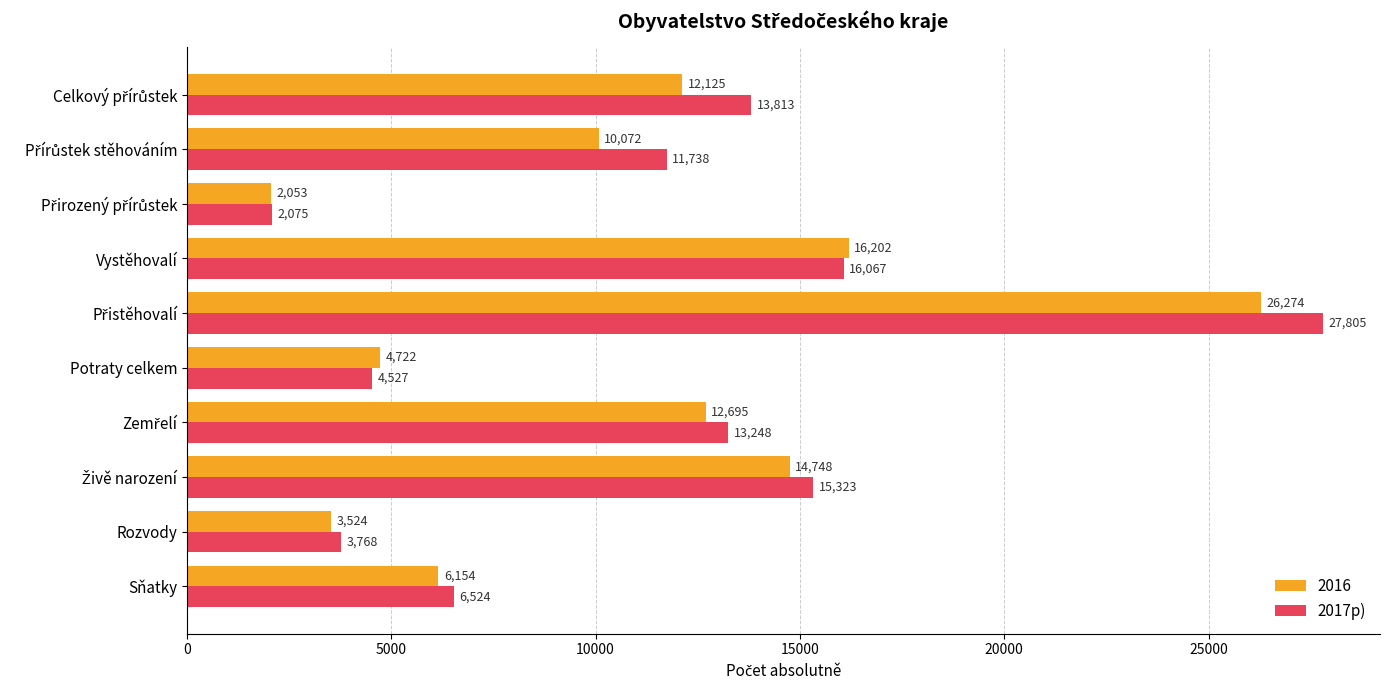

The 2017p) series shows 3768 at Rozvody. True or false?

True